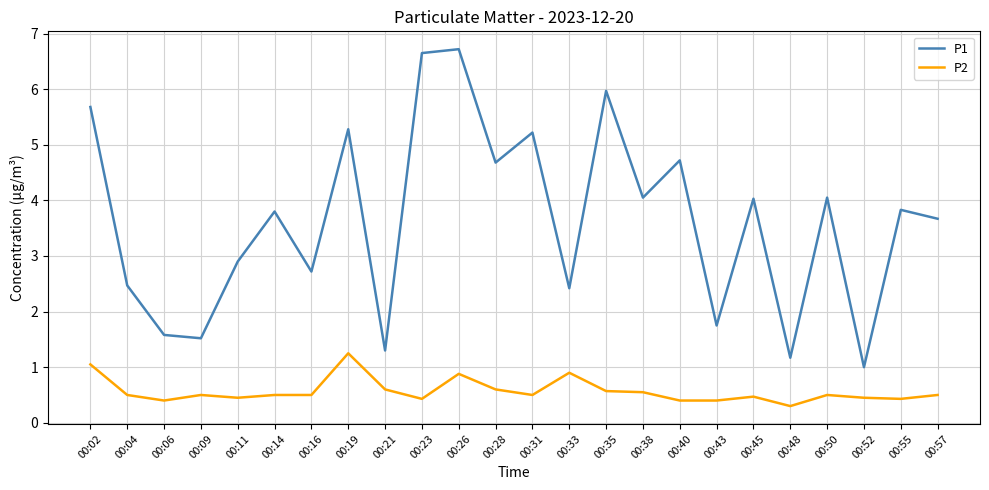

The value of P1 at 00:35 is 6.0. True or false?

True